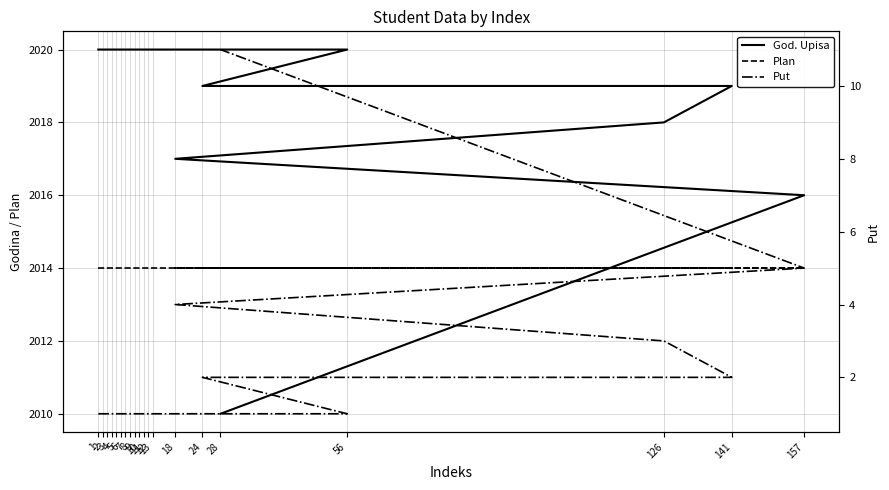

True or false: Plan and Put cross at least once.

False